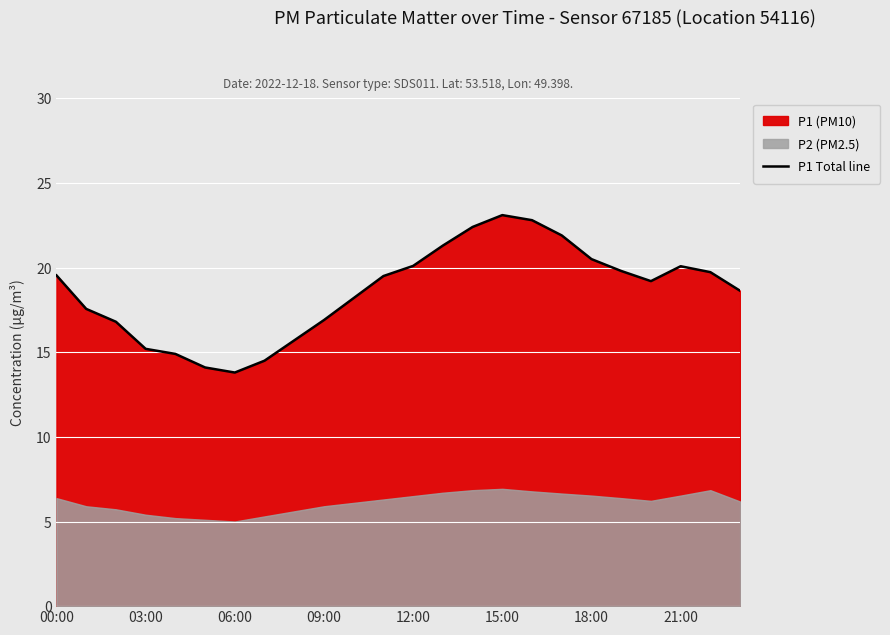

True or false: the data has more than 0 interior local peaks.

True